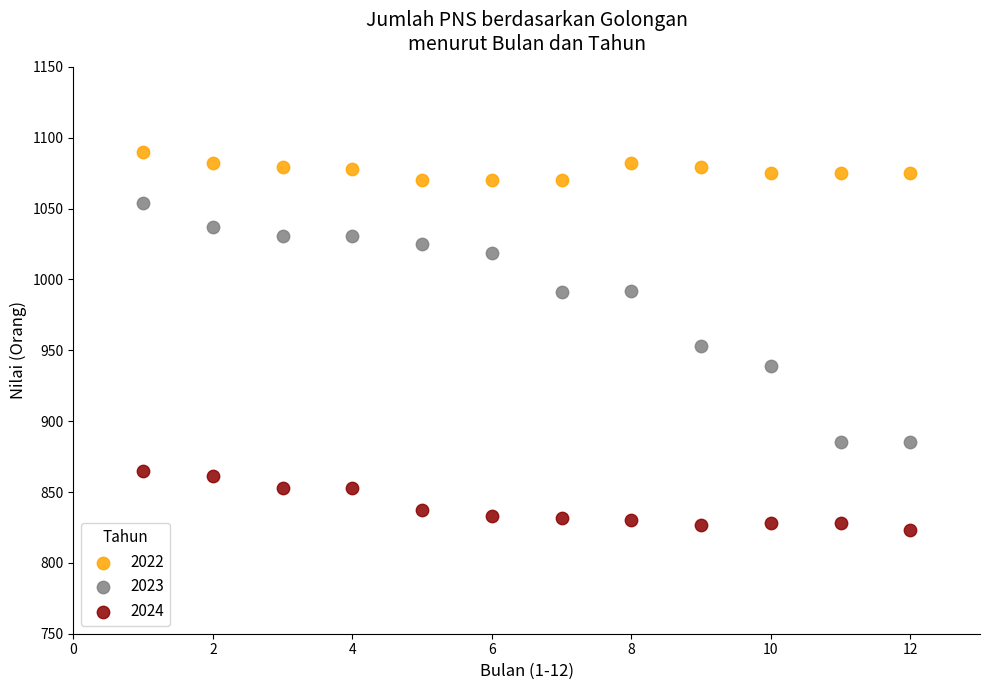

Across all data points, what is the range of Y values (max minus min)?

267